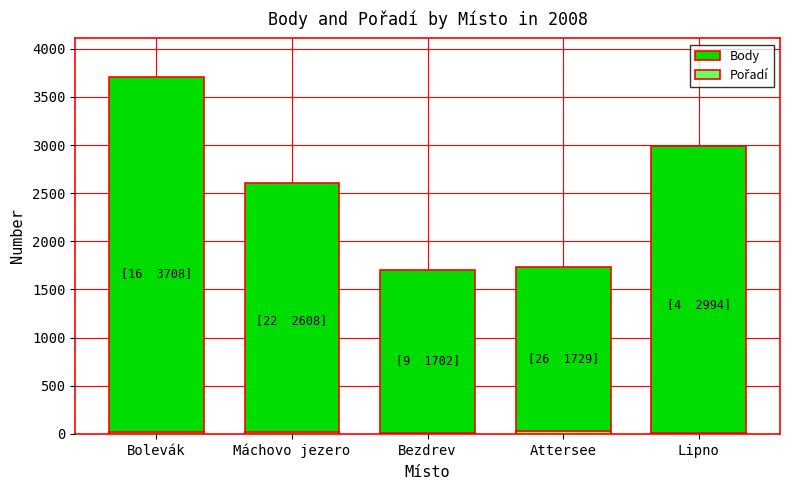

The Pořadí series shows 10 at Bolevák. True or false?

False